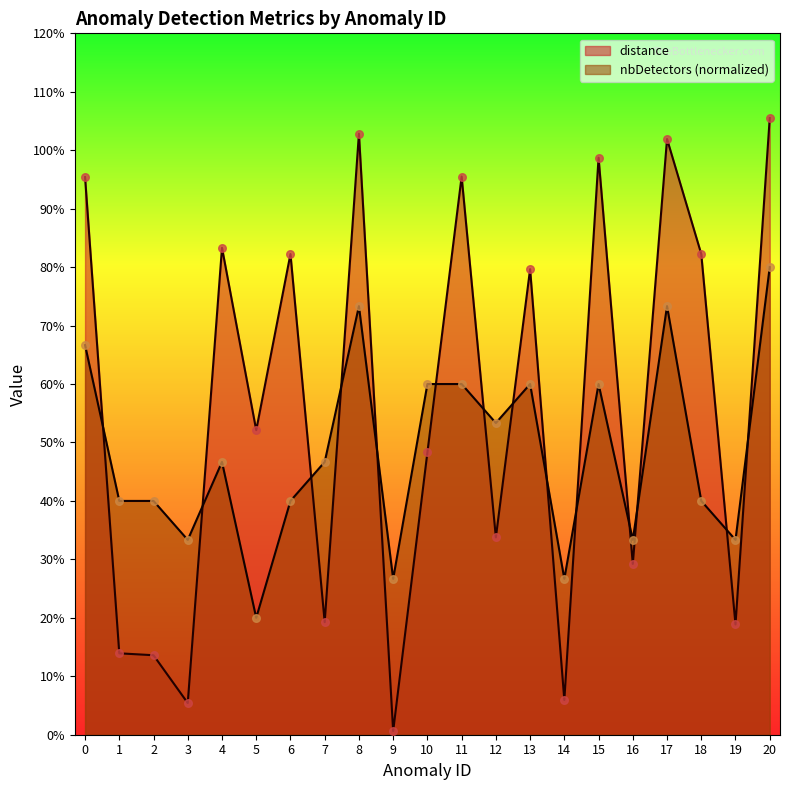

At how many categories does at least one series exceed 0?

21